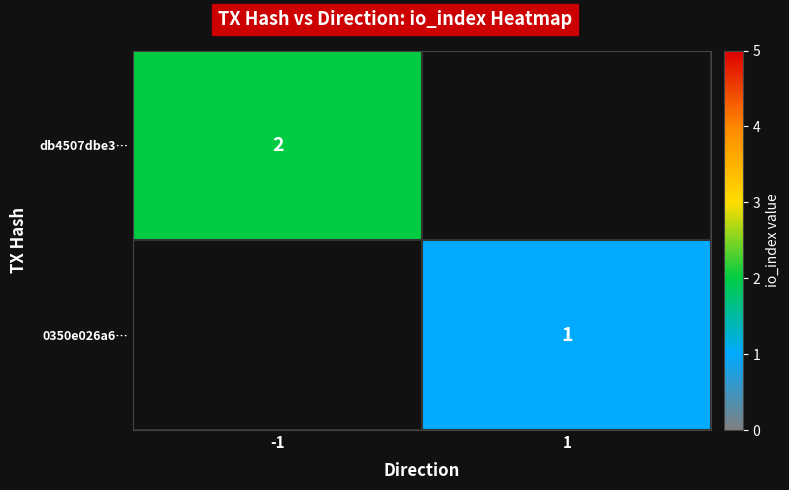

True or false: 0350e026a6… has a value of 1 at 1.

True